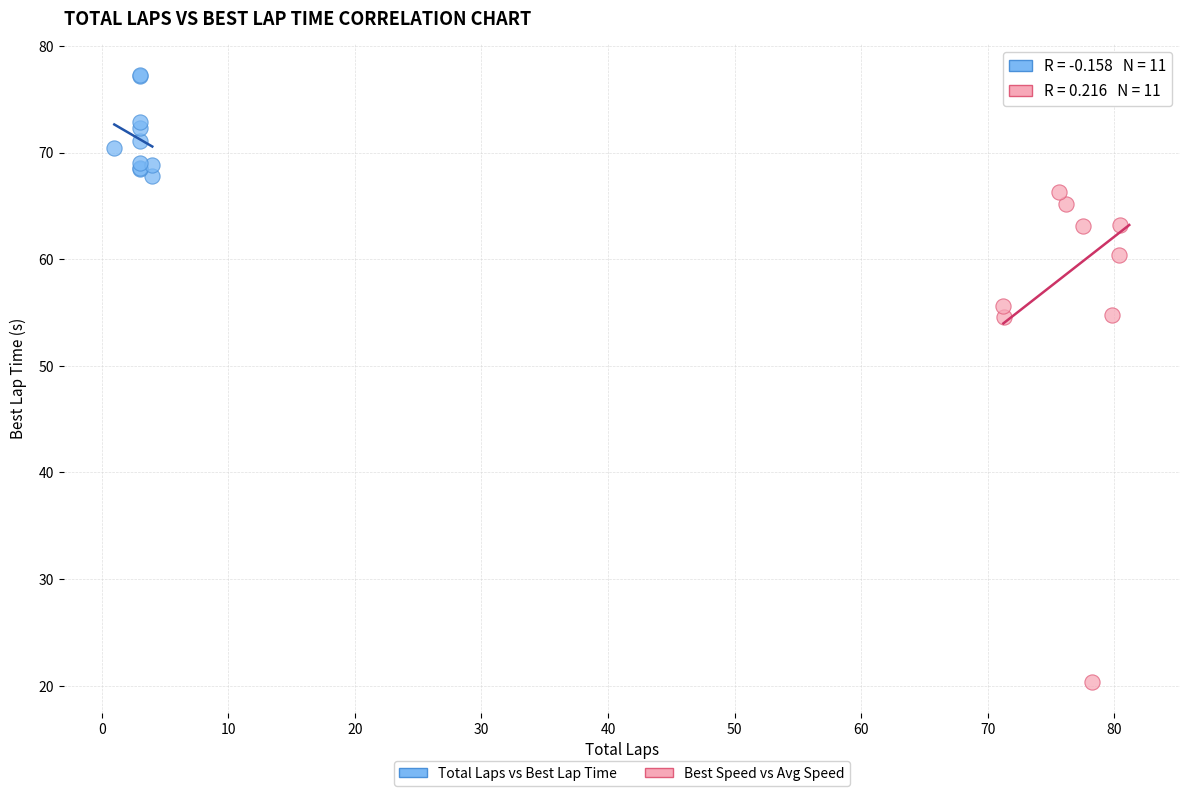

Which series has the widest spread of Y values?

Best Speed vs Avg Speed